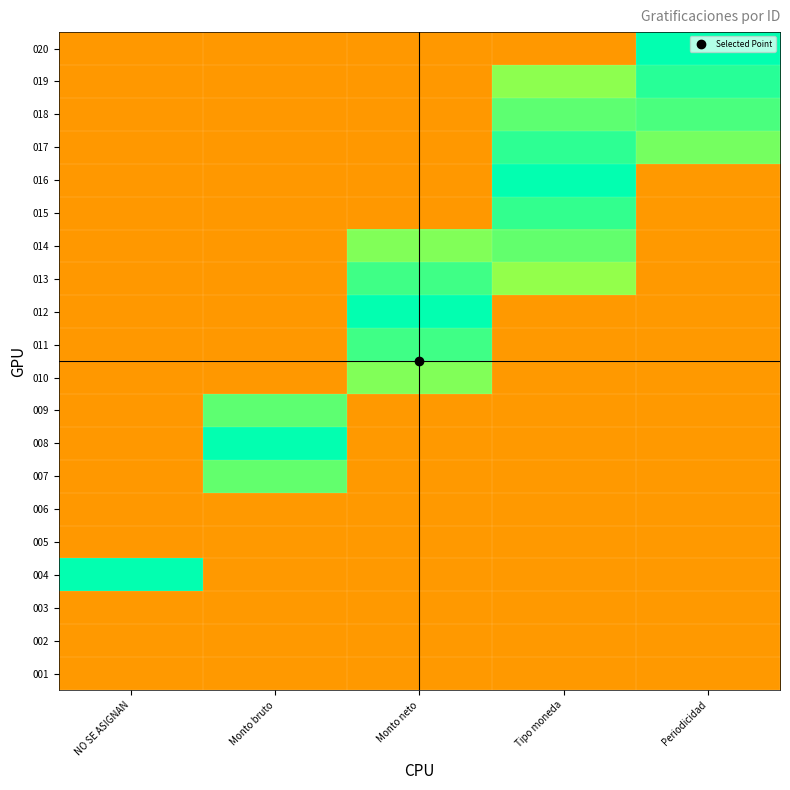

What is the maximum value shown in the chart?

0.8